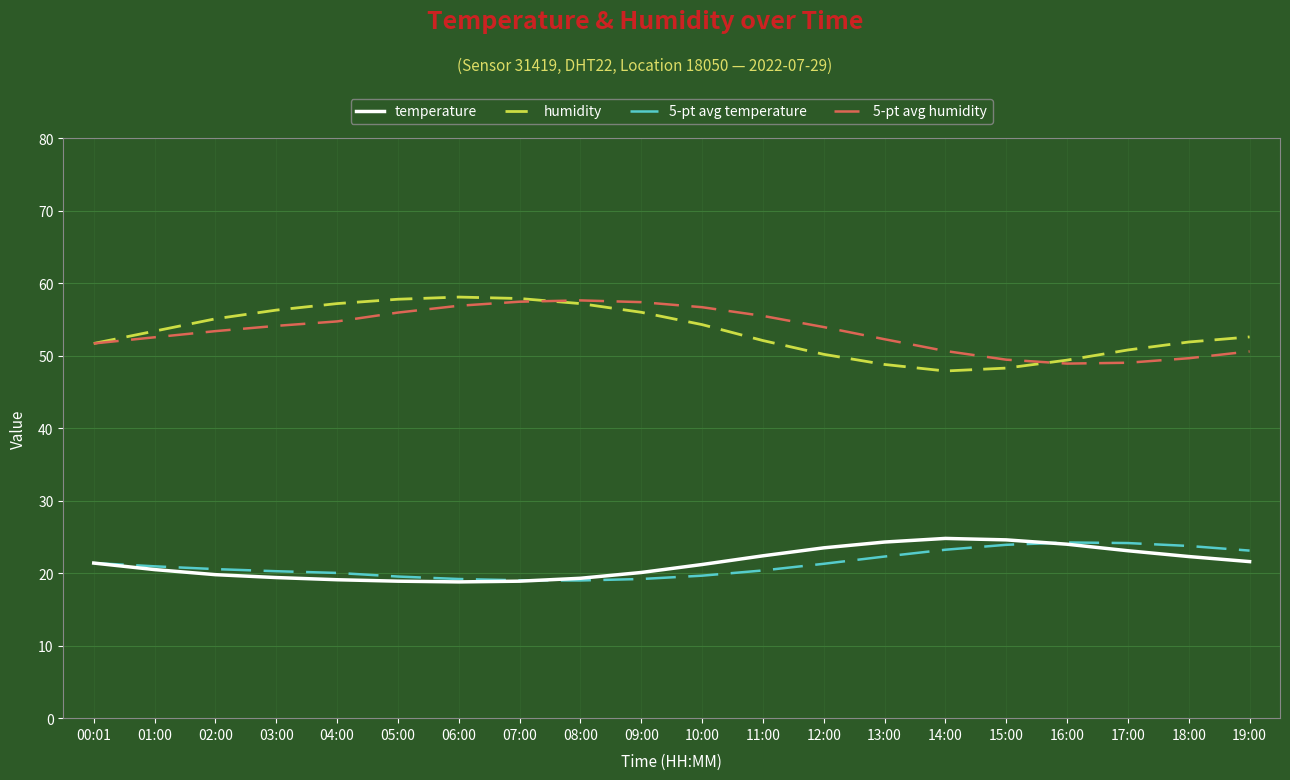

What is the spread (max minus min) of values at 14:00?

27.4